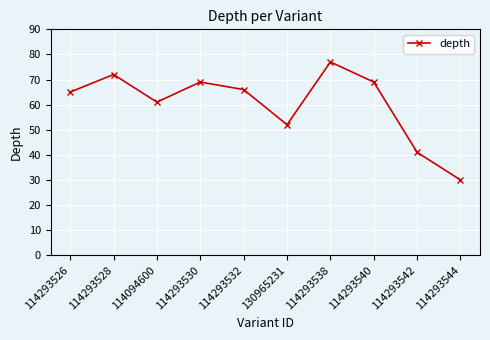

Which has a higher value, 114293528 or 114293542?

114293528